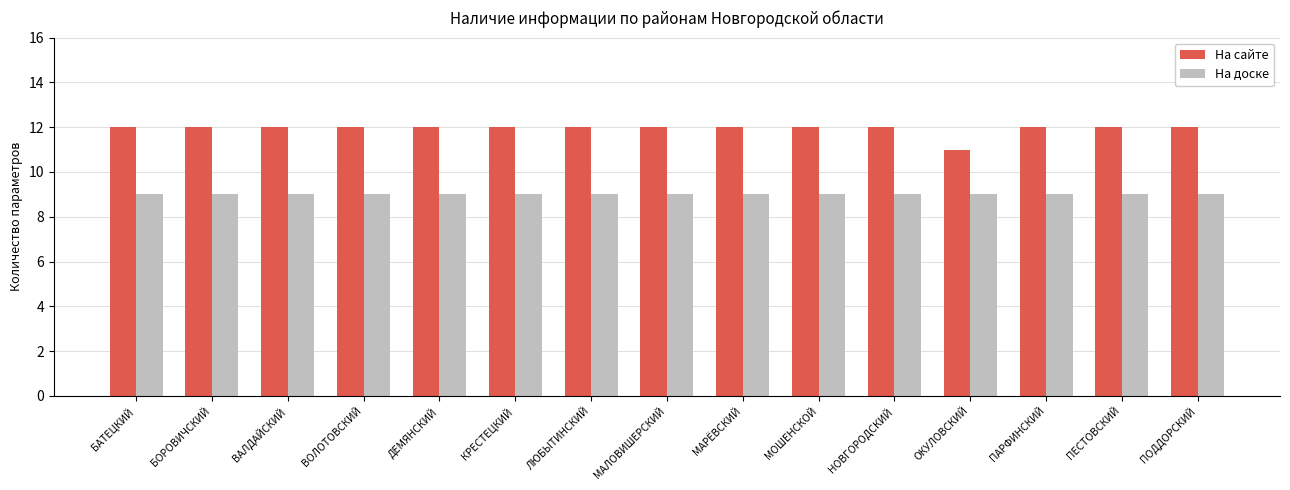

List the series in order of their overall mean, lowest first.

На доске, На сайте